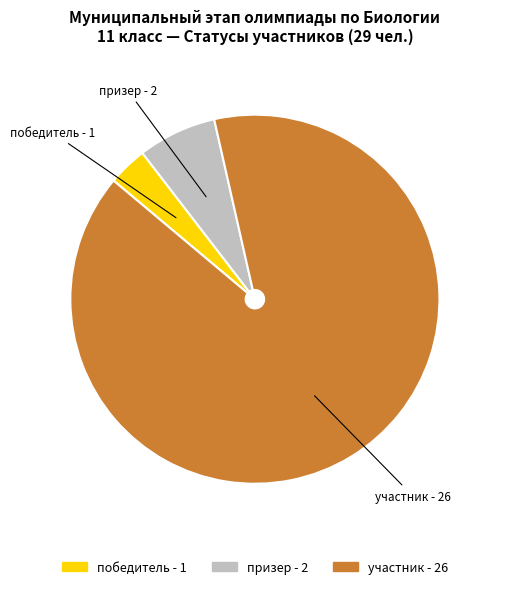

Which category accounts for the majority?

участник